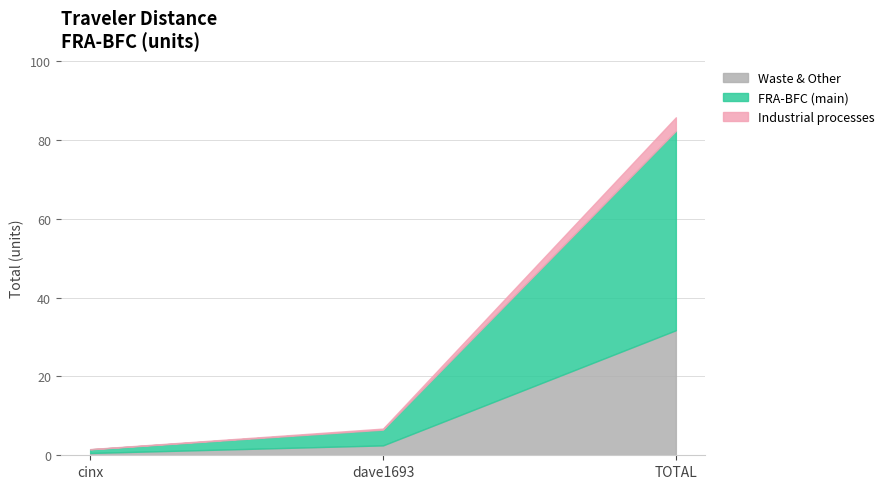

Reading right to left, extract all data points from this chart.

85.7	6.8	1.6